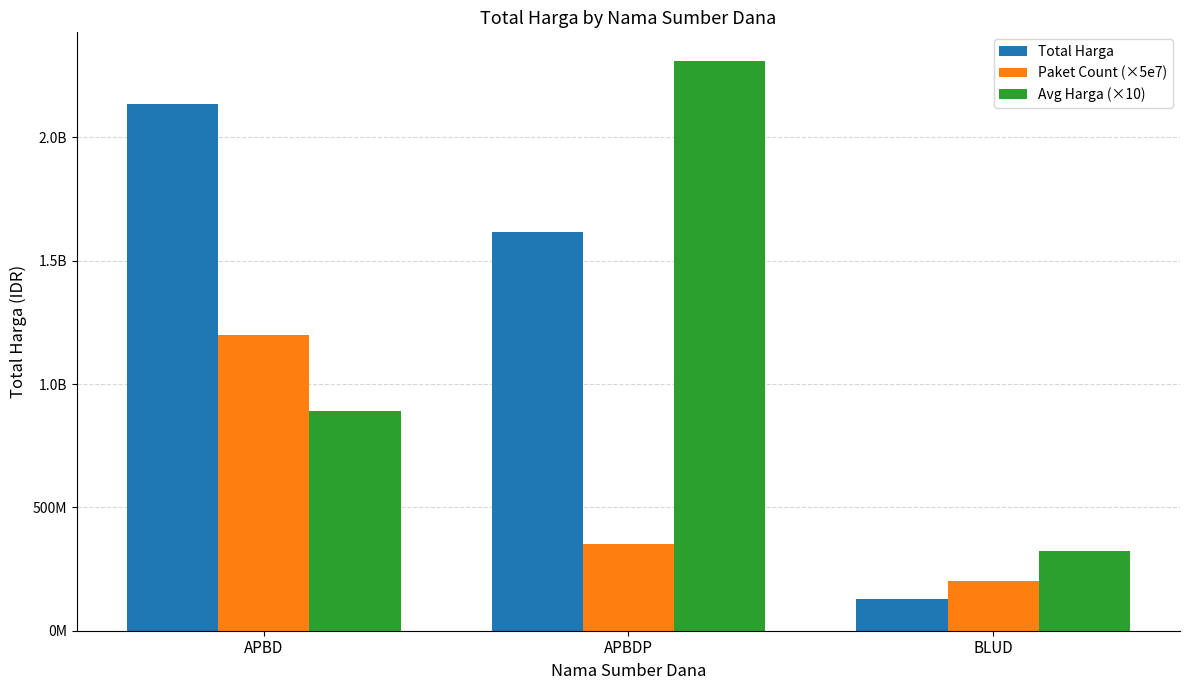

Does the chart contain any negative values?

No